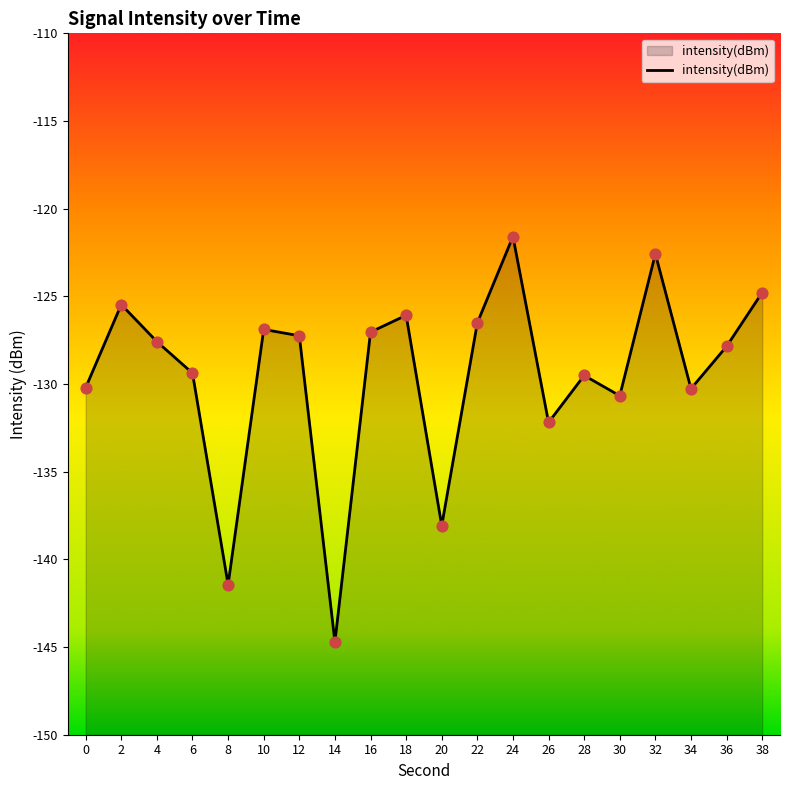

What is the change in value from 6 to 8?

-12.1